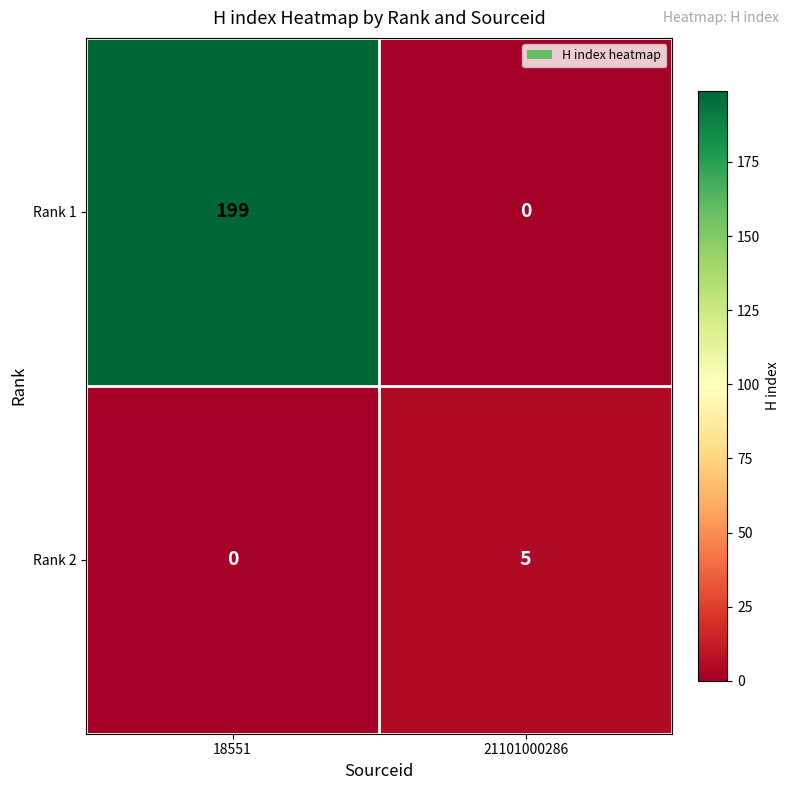

At 21101000286, list the series in order from smallest to largest.

Rank 1, Rank 2